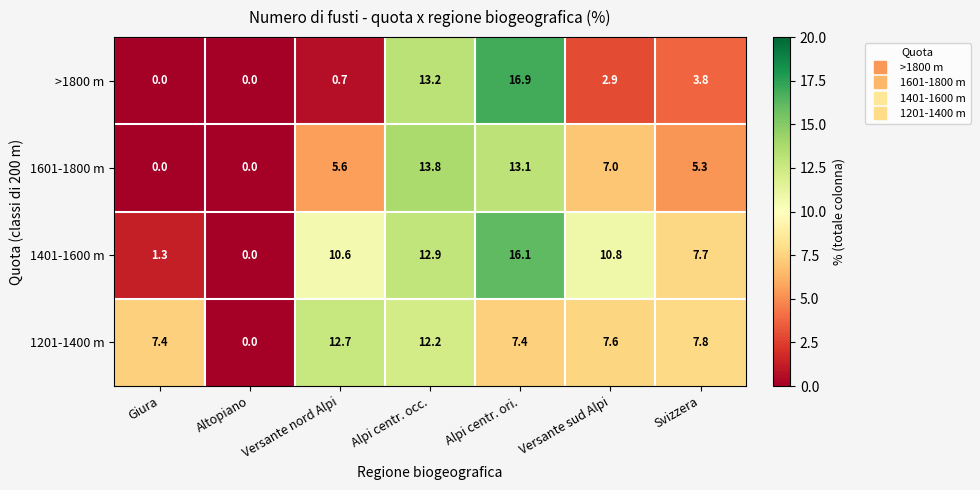

What is the maximum value for 1401-1600 m?

16.1